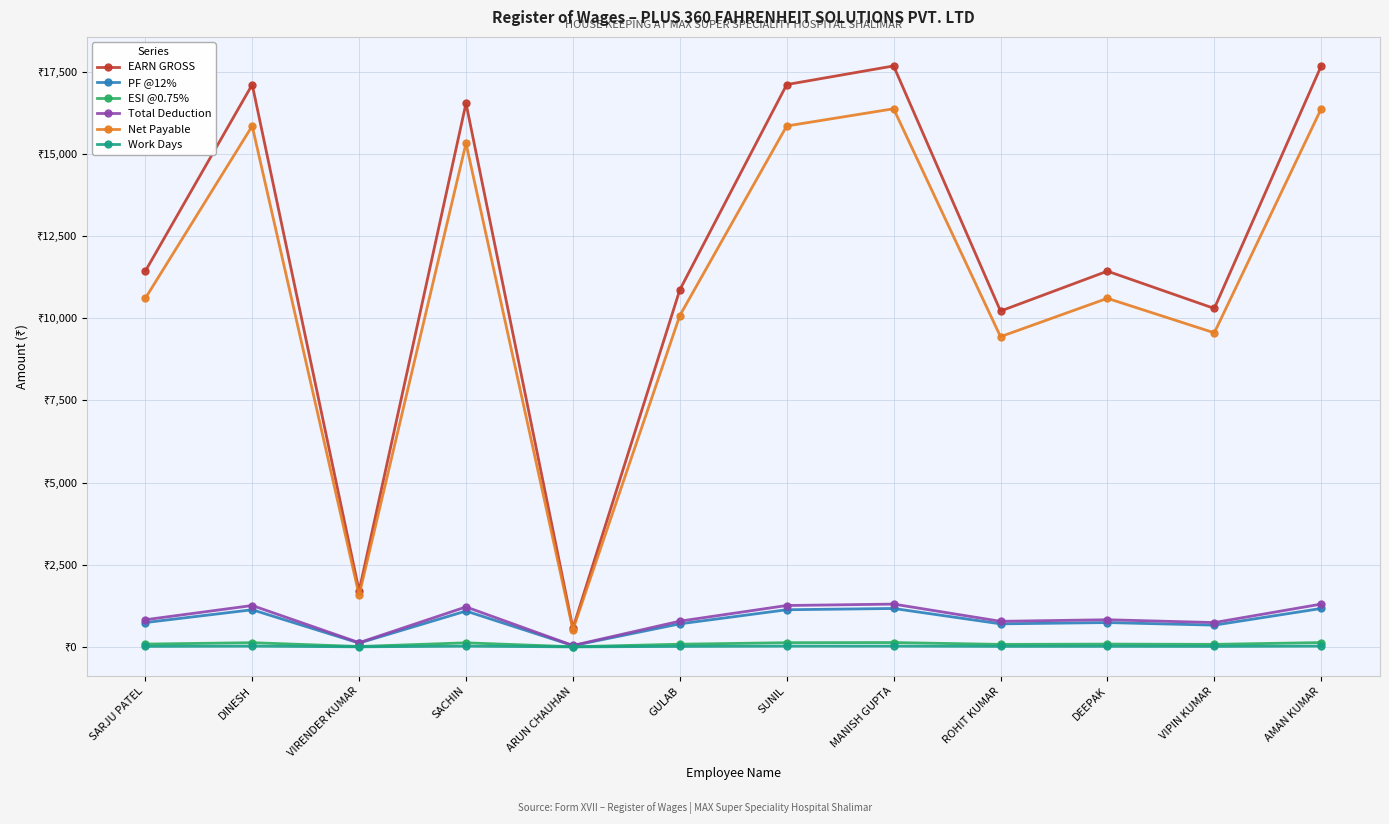

What are all the series names shown in the legend?

EARN GROSS, PF @12%, ESI @0.75%, Total Deduction, Net Payable, Work Days